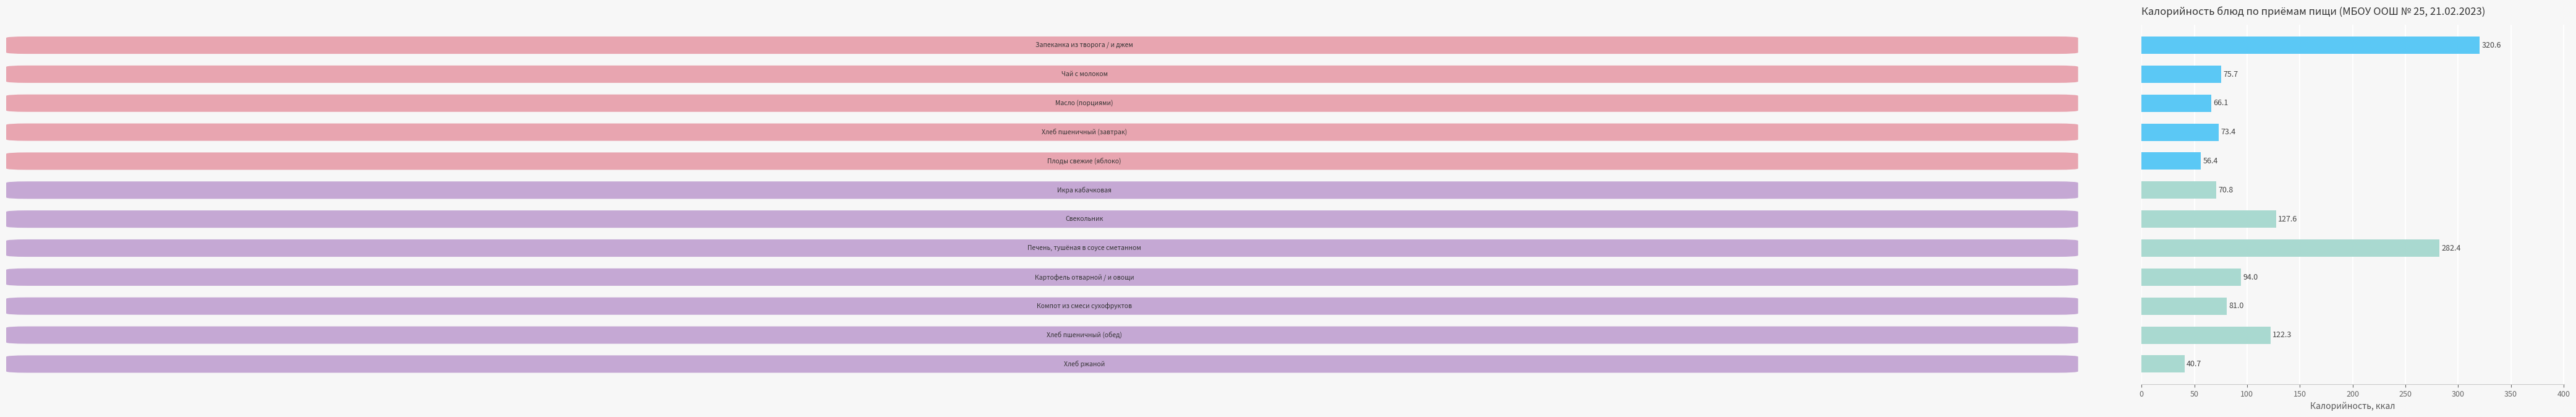

What is the difference between the maximum and minimum values?

279.9